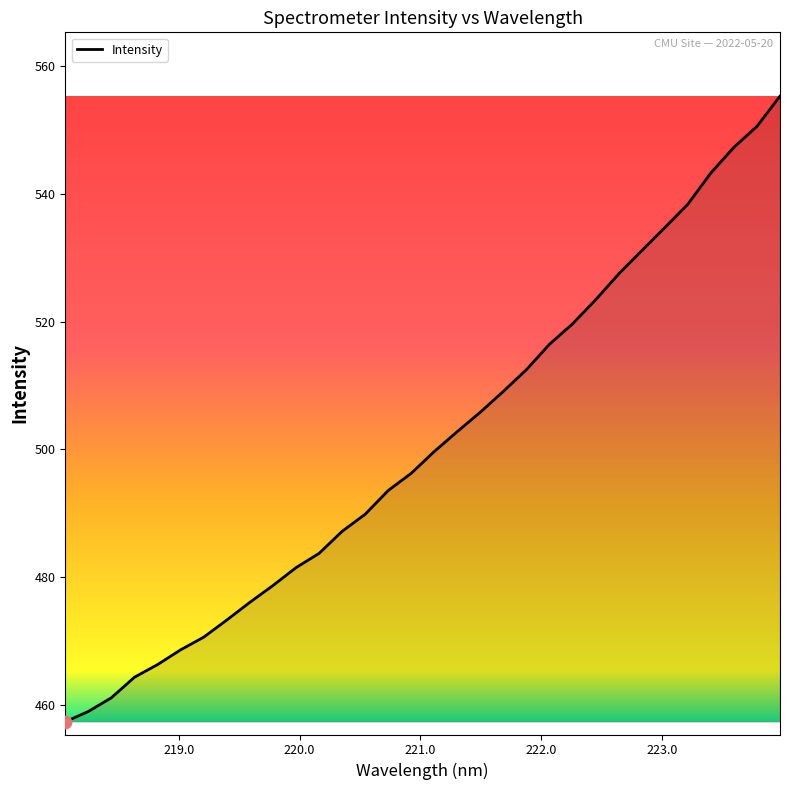

What is the difference between the maximum and minimum values?

98.0